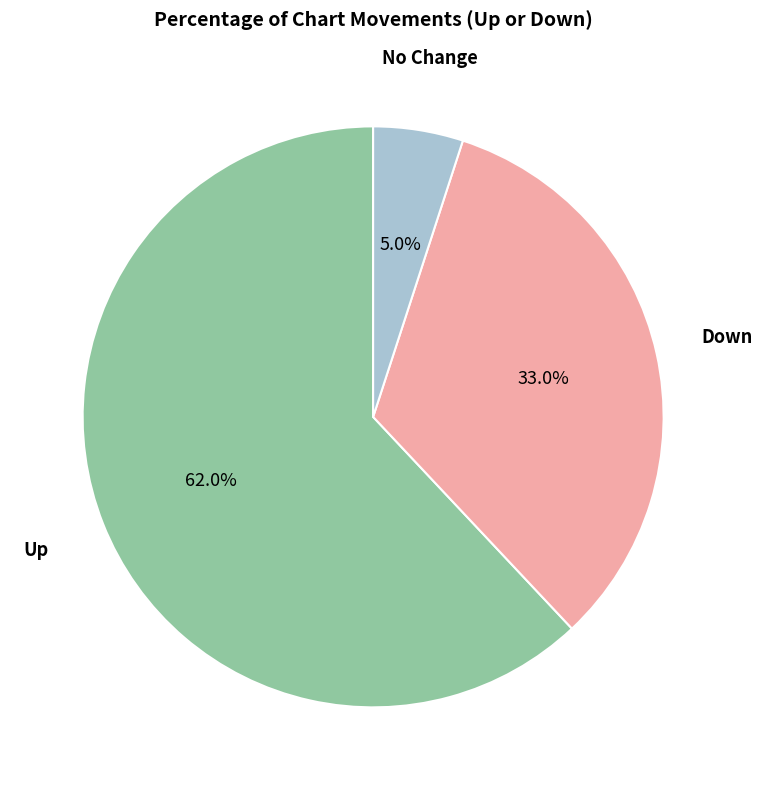

How many segments does this pie chart have?

3